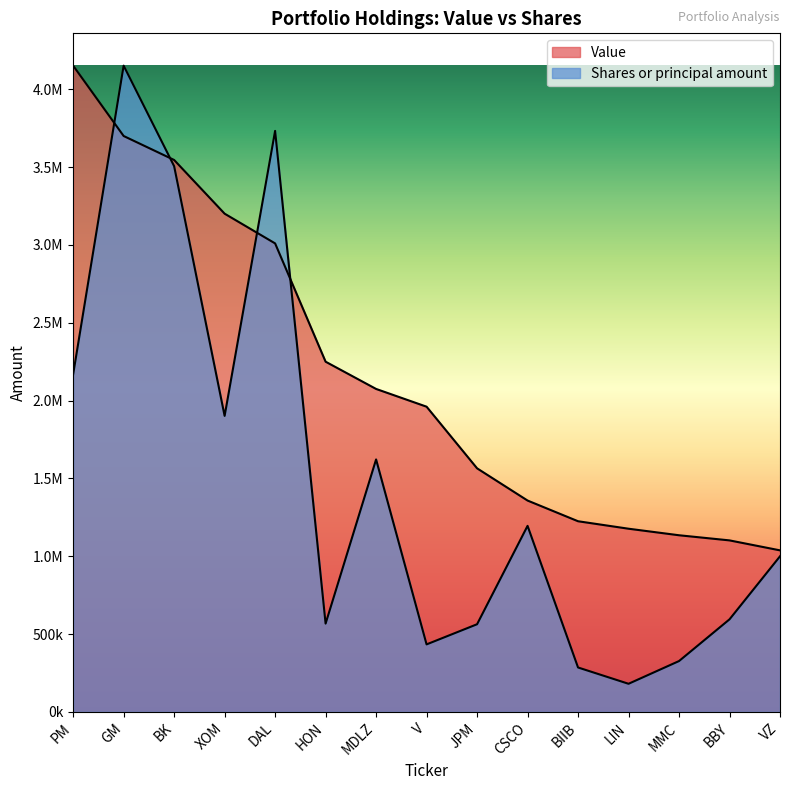

Does the chart display data point markers on the line(s)?

No